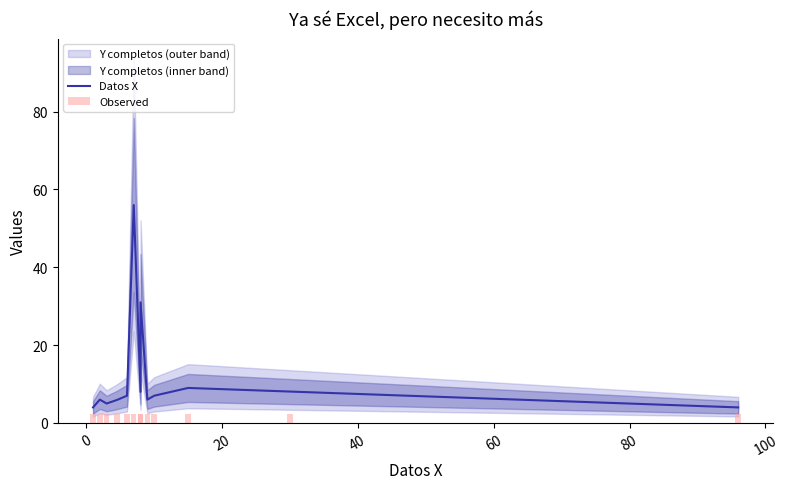

Reading left to right, transcribe all the data shown in this chart.

Datos X: 4.0	6.0	5.0	5.9	7.0	56.0	8.0	31.0	6.0	7.0	9.0	8.1	4.0
Observed: 2.2	2.2	2.2	2.2	2.2	2.2	2.2	2.2	2.2	2.2	2.2	2.2	2.2